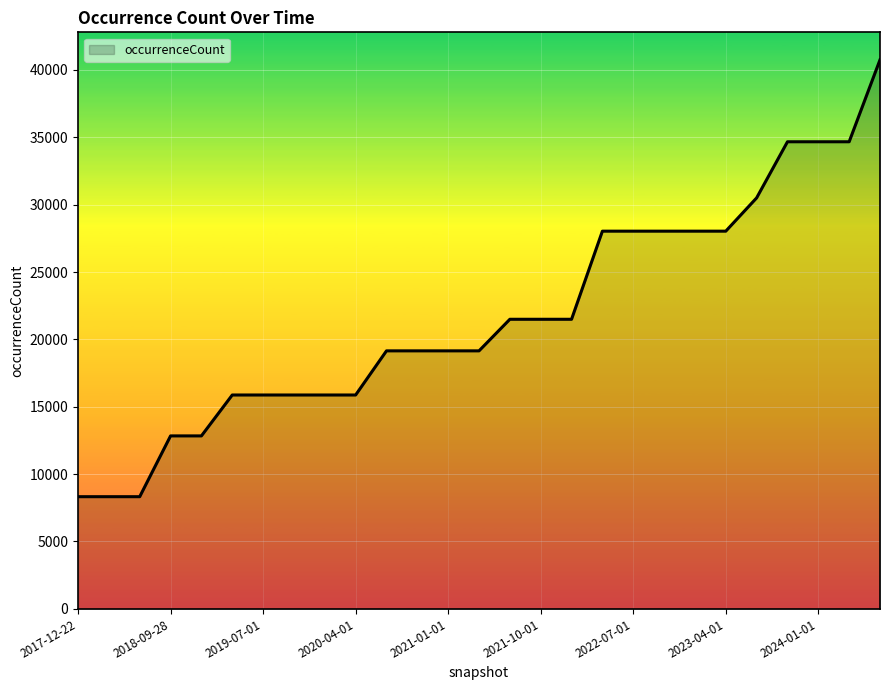

How many lines are shown in the chart?

1